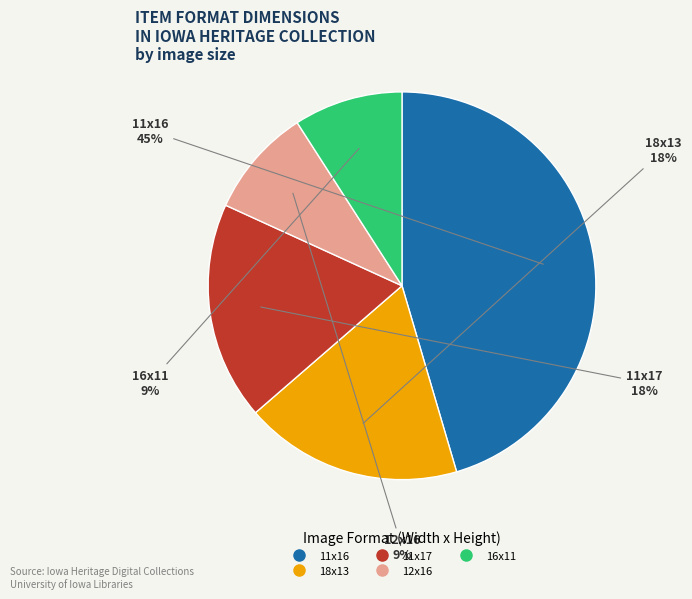

To the nearest percent, what is the difference between the largest and smallest slice percentages?

36%